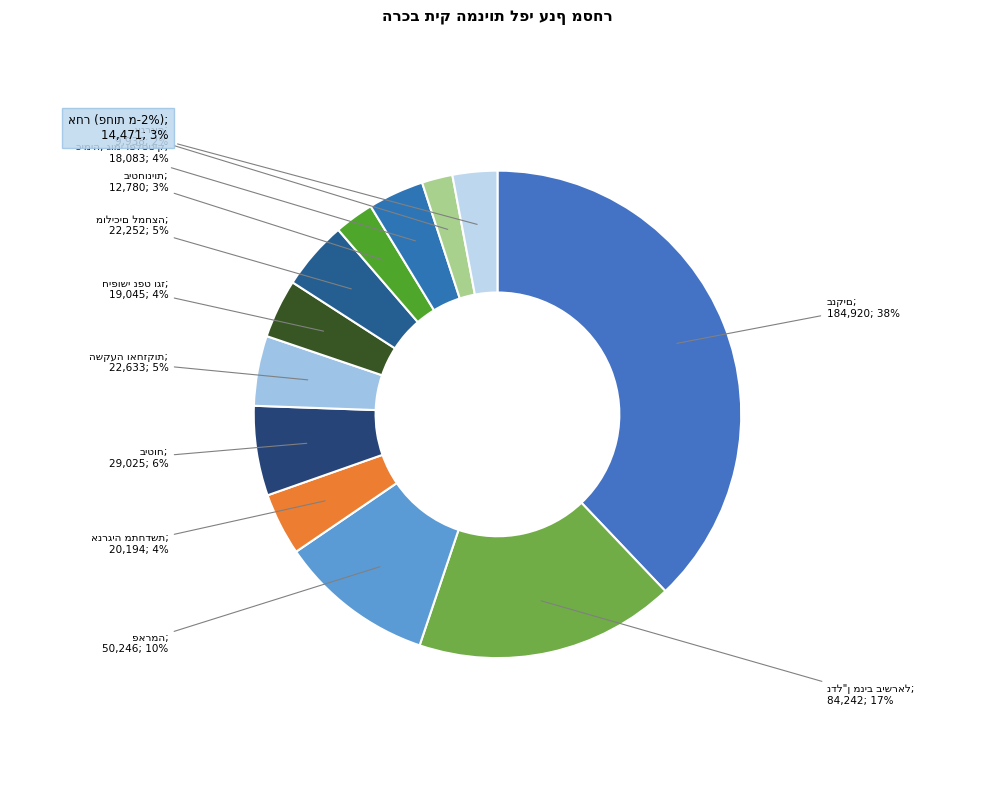

Which category has the biggest portion of the pie?

בנקים